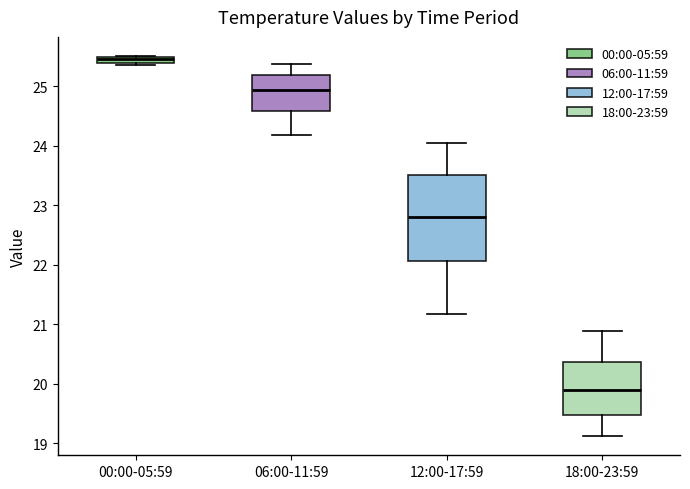

Comparing the boxes themselves (not the whiskers), which one is the tallest?

12:00-17:59